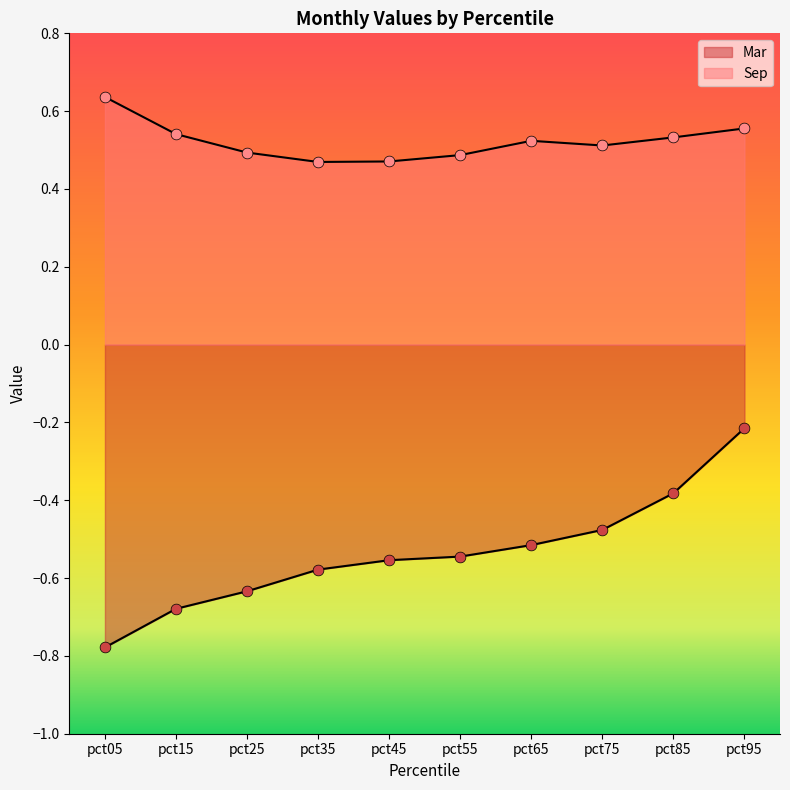

Which series reaches the maximum Y coordinate?

Sep